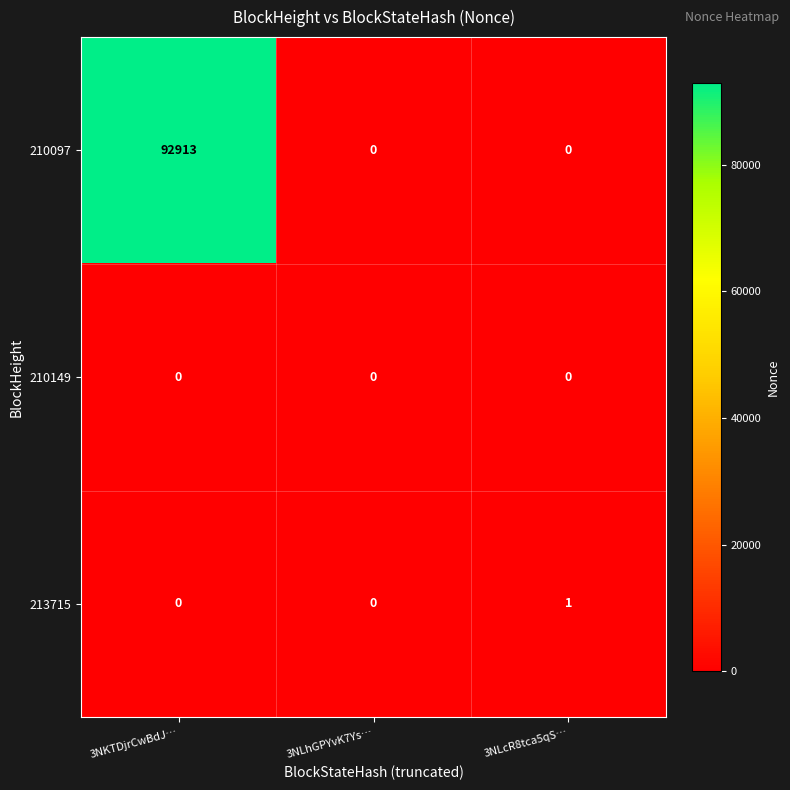

At which category is the sum across all series the highest?

3NKTDjrCwBdJ…